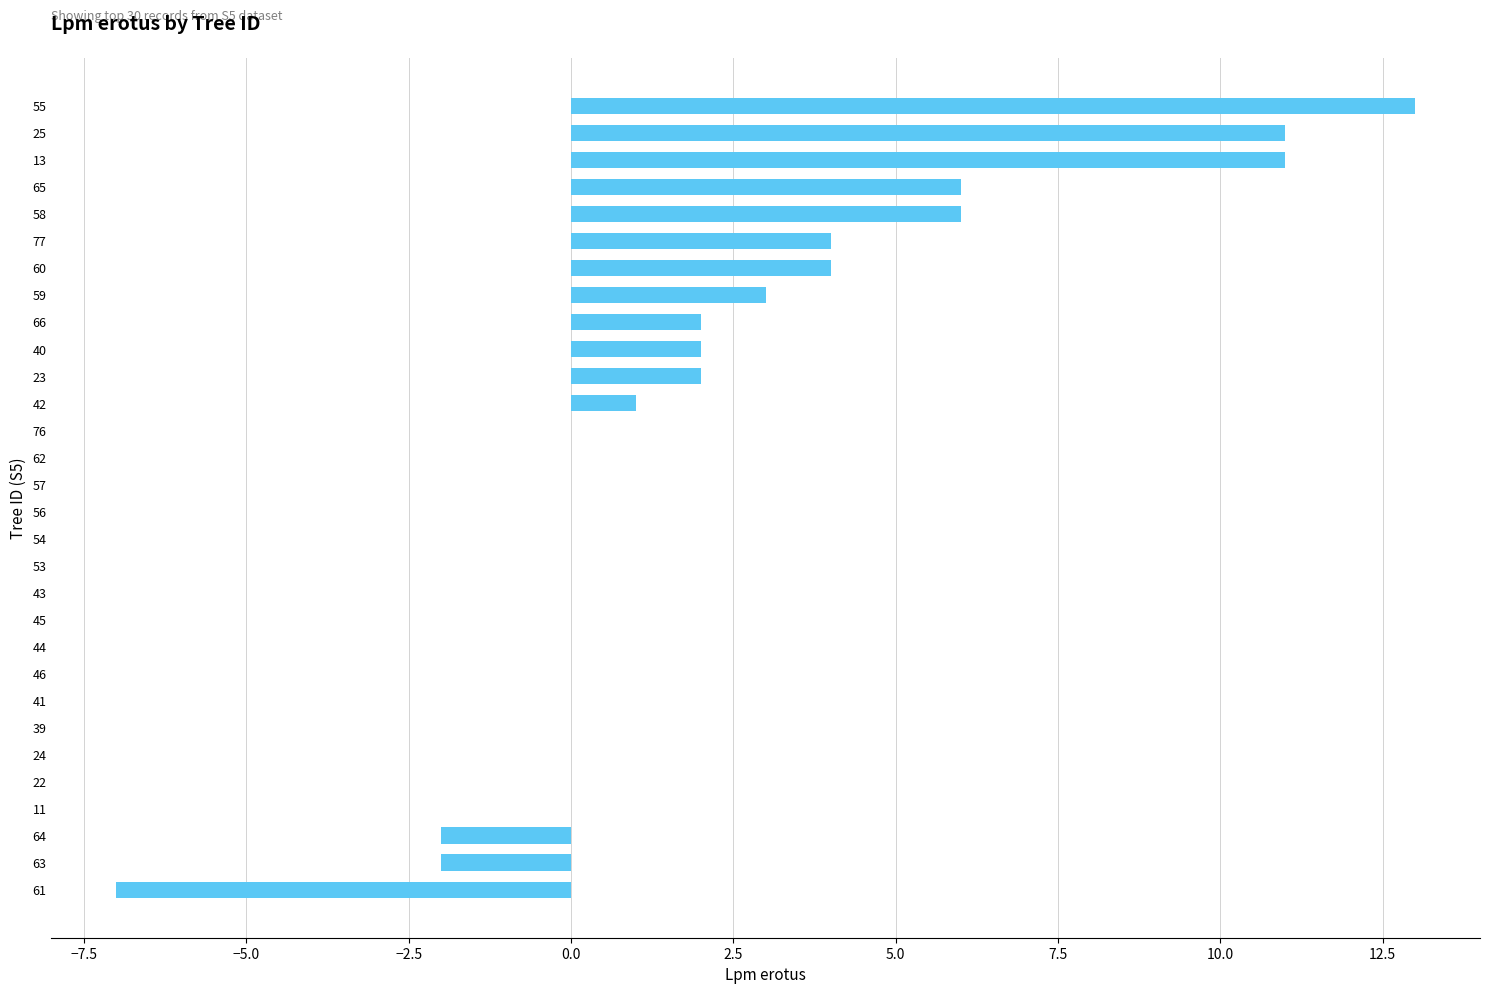

What is the change in value from 63 to 54?

+2